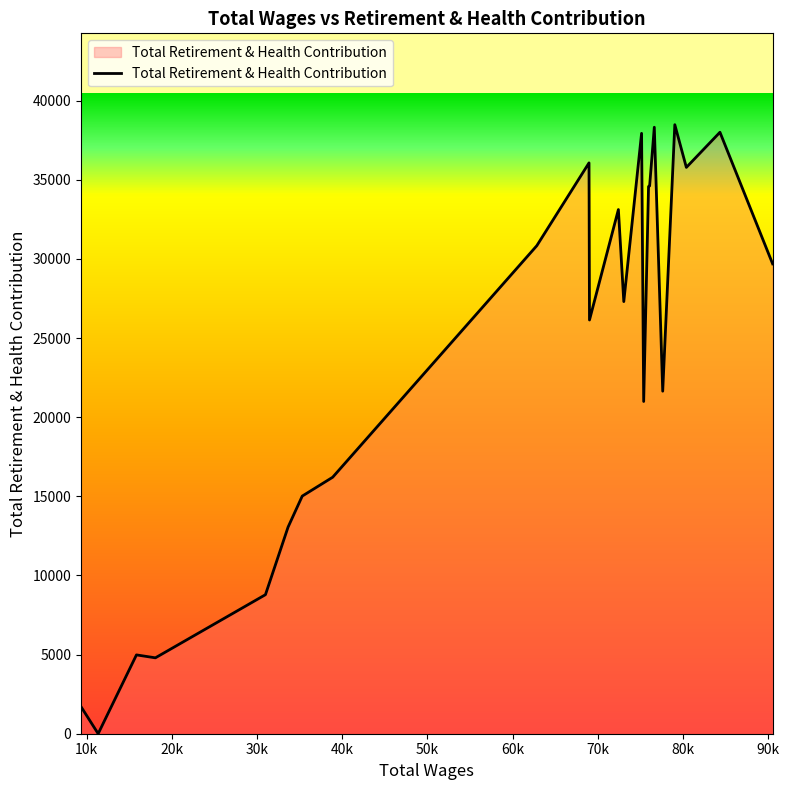

List the labels in order of value, smallest first.

21, 22, 19, 20, 18, 17, 16, 15, 8, 4, 12, 10, 0, 14, 11, 7, 6, 2, 13, 9, 1, 5, 3